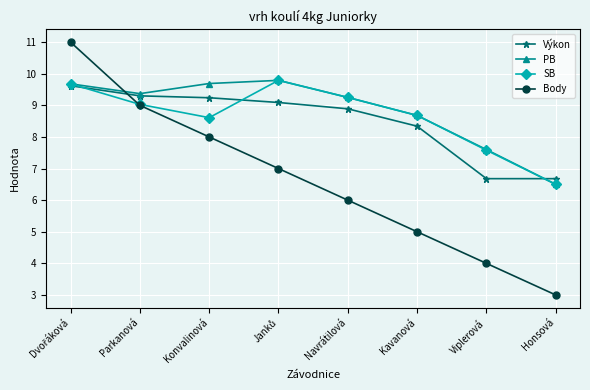

True or false: SB has a value of 8.7 at Kavanová.

True